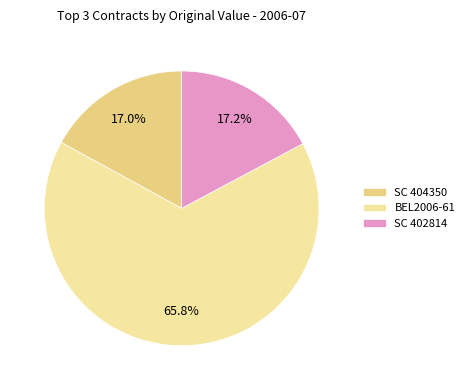

What percentage is the BEL2006-61 slice, to the nearest percent?

66%